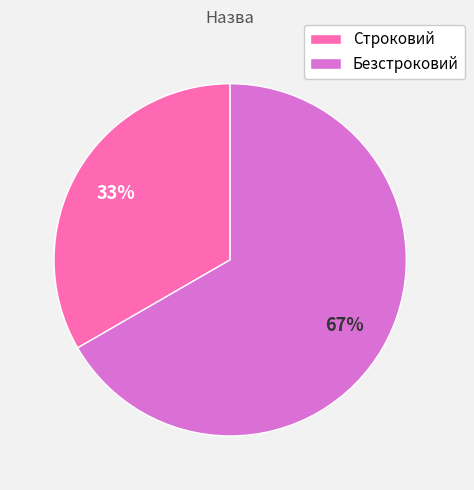

To the nearest percent, what is the average slice percentage?

50%